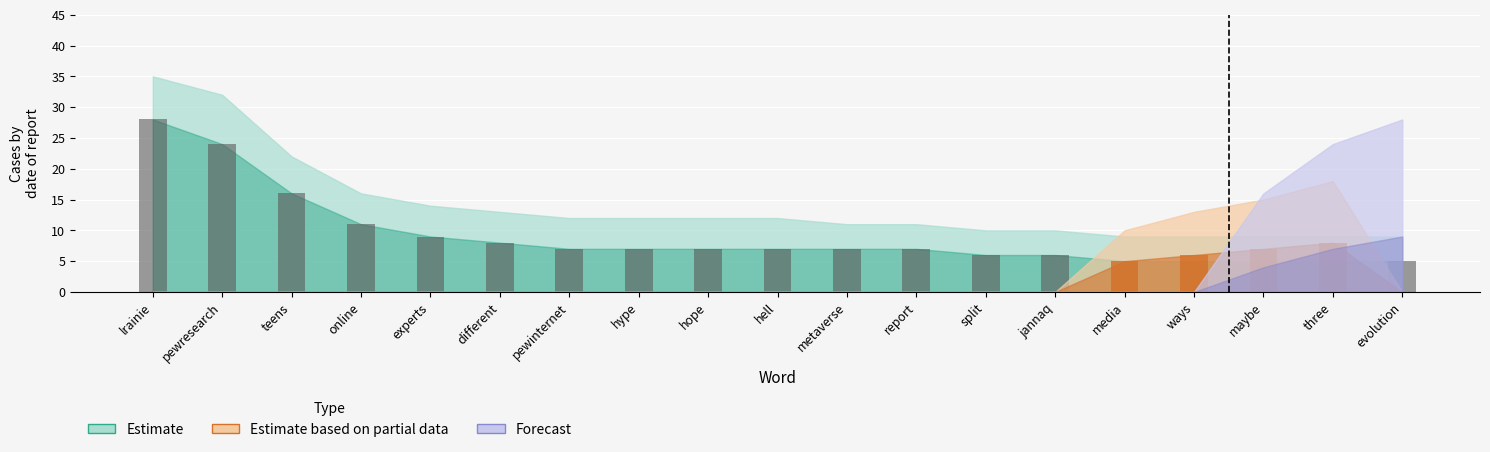

What is the average value of the Partial_upper series?

3